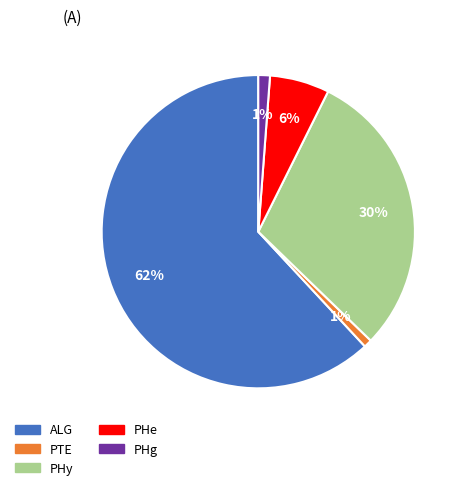

To the nearest percent, what percentage of the pie is PHy?

30%